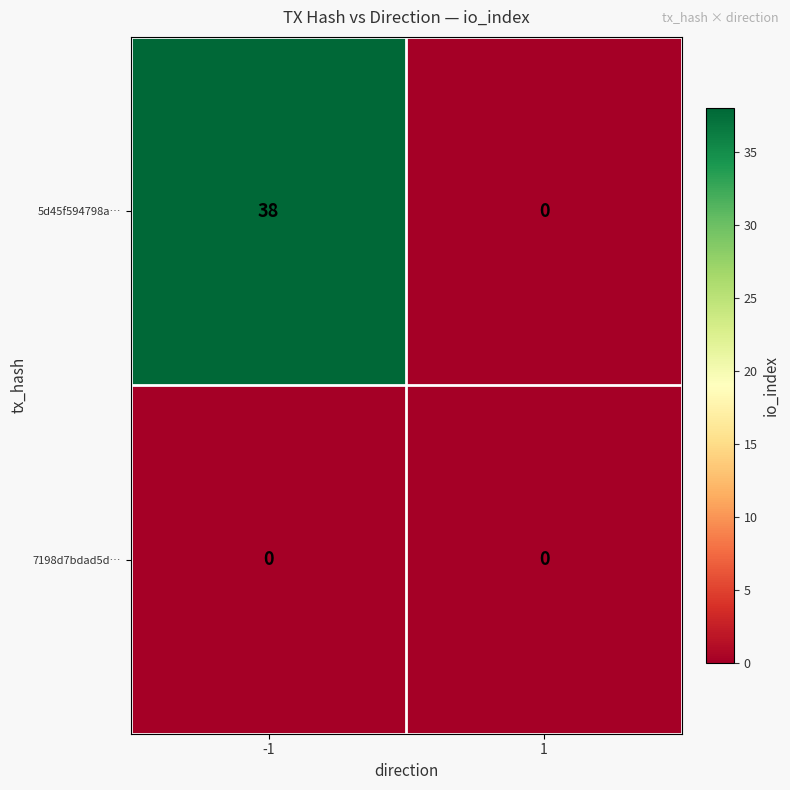

Count the number of data series in this chart.

2